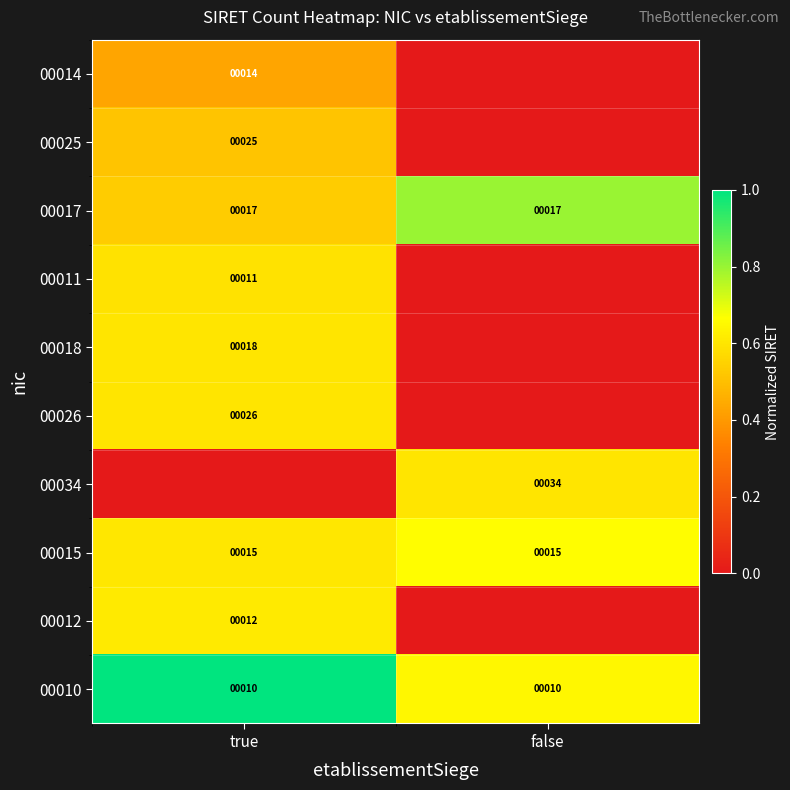

What is the lowest value of the 00010 series?

10